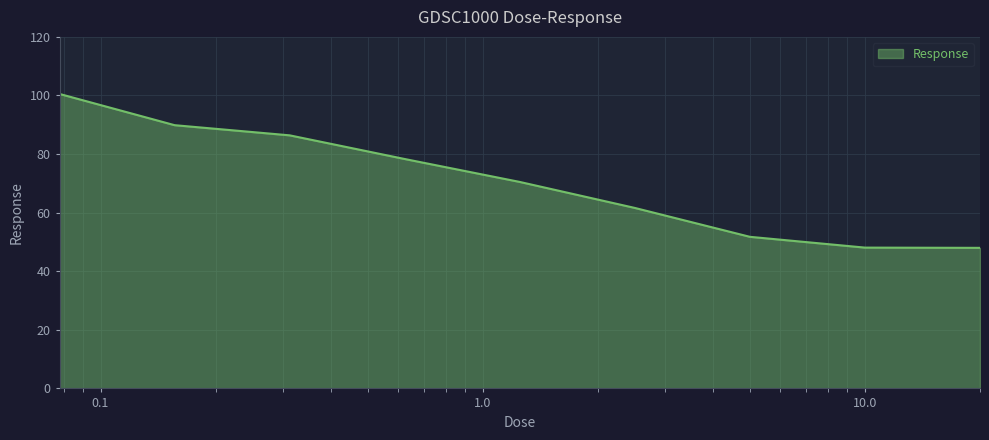

What is the average value?

70.6